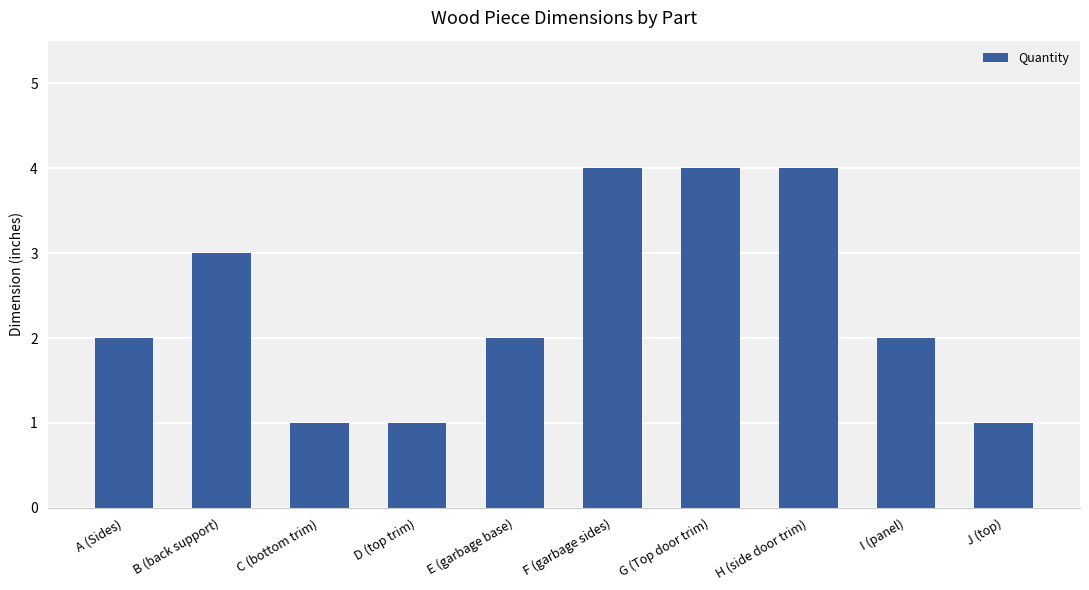

What is the change in value from H (side door trim) to I (panel)?

-2